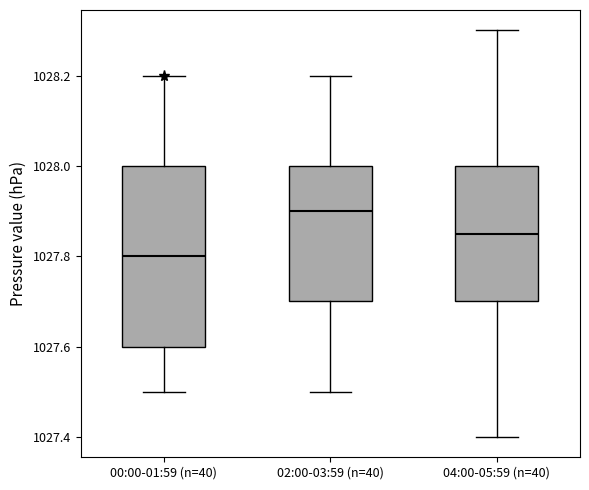

Reading left to right, read every box against the y-axis: the position of its median line, the range the box covers, and the ends of its whiskers. The values are not printed on the chart, so give them approximately, as read against the axis.

00:00-01:59 (n=40): median 1027.80, box 1027.60 to 1028.00, whiskers 1027.50 to 1028.20
02:00-03:59 (n=40): median 1027.90, box 1027.70 to 1028.00, whiskers 1027.50 to 1028.20
04:00-05:59 (n=40): median 1027.86, box 1027.70 to 1028.00, whiskers 1027.40 to 1028.30